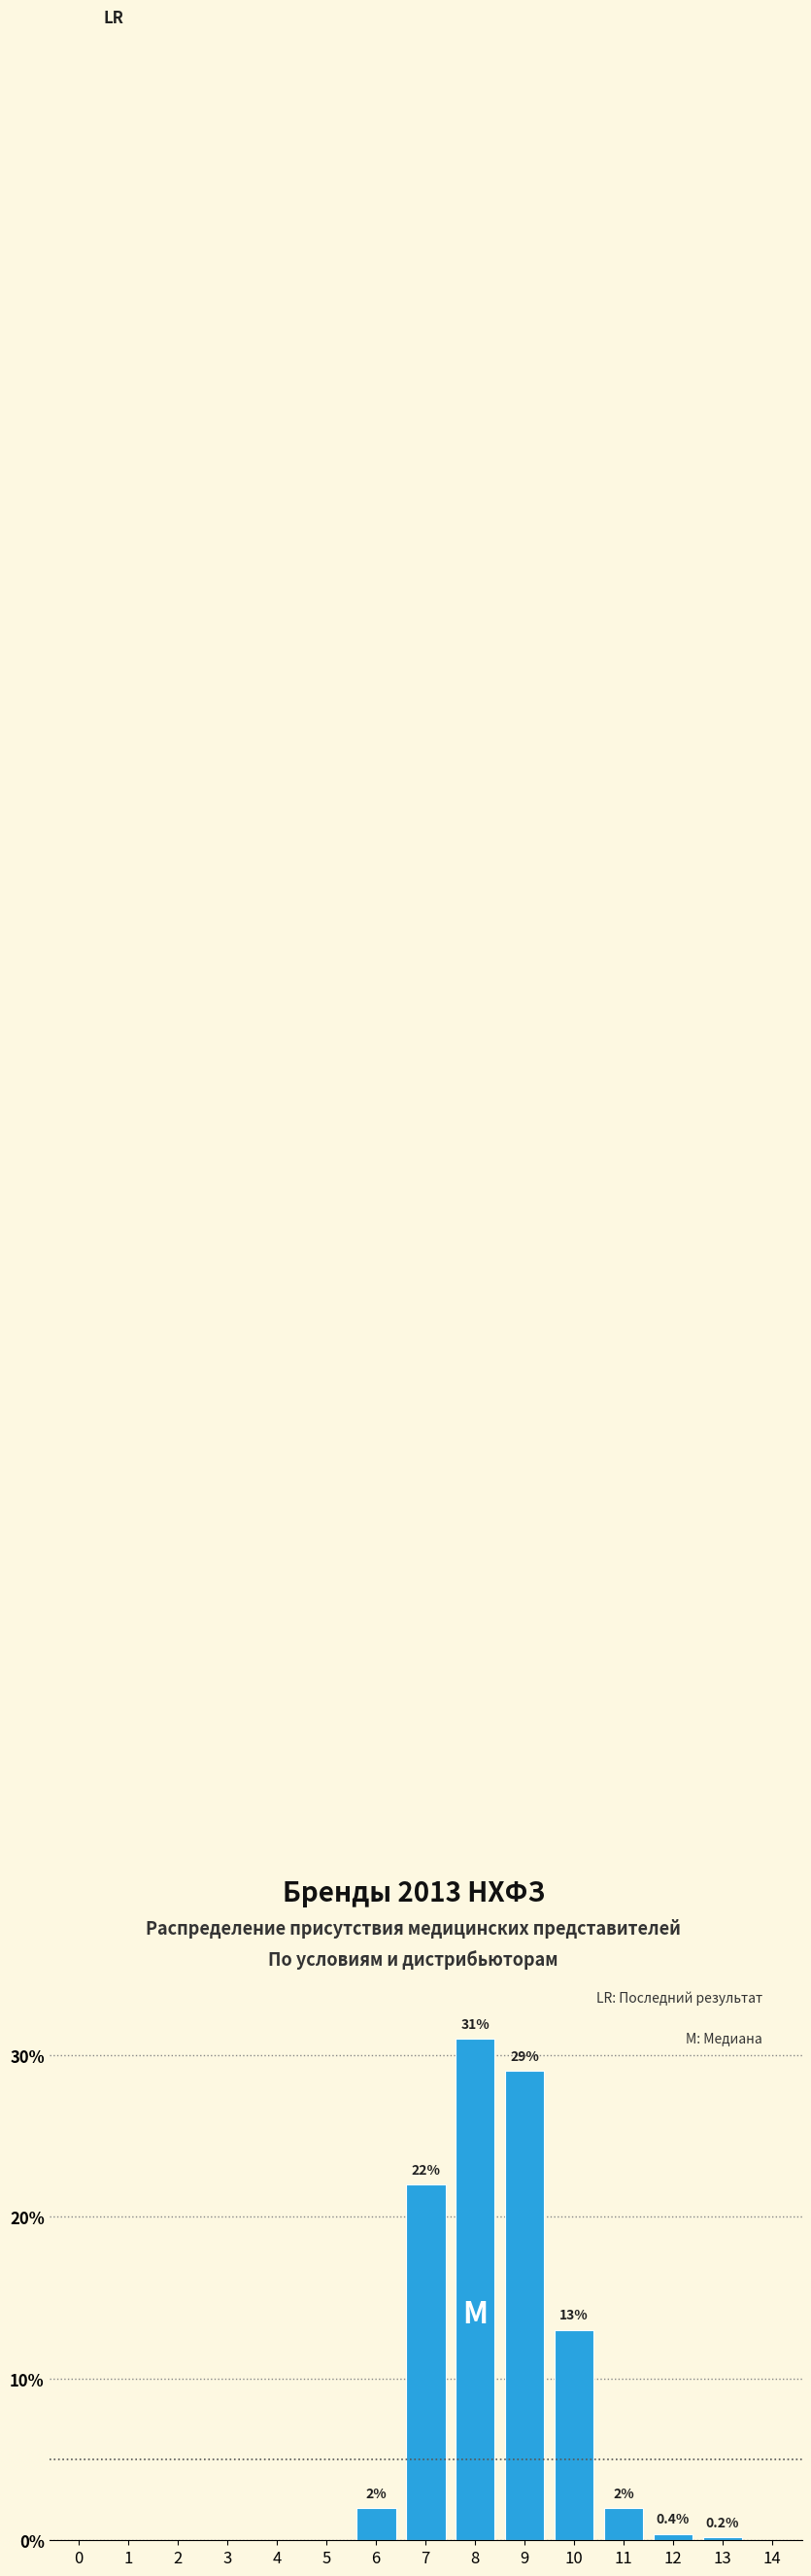

Reading right to left, transcribe all the data shown in this chart.

14=0.0	13=0.2	12=0.4	11=2.0	10=13.0	9=29.0	8=31.0	7=22.0	6=2.0	5=0.0	4=0.0	3=0.0	2=0.0	1=0.0	0=0.0